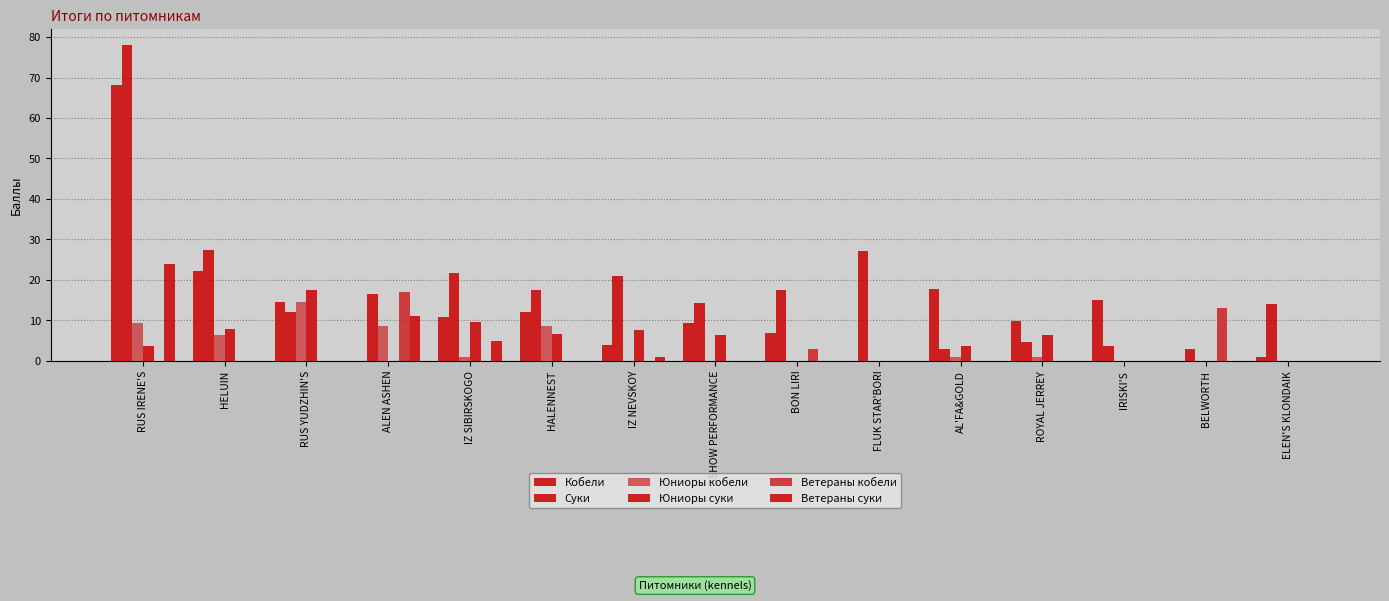

Reading left to right, what are all the values shown in this chart?

Кобели: RUS IRENE'S=68.2	HELUIN=22.2	RUS YUDZHIN'S=14.6	ALEN ASHEN=0.0	IZ SIBIRSKOGO=10.9	HALENNEST=12.2	IZ NEVSKOY=4.0	SHOW PERFORMANCE=9.4	BON LIRI=6.9	FLUK STAR'BORI=0.0	AL'FA&GOLD=17.7	ROYAL JERREY=9.8	IRISKI'S=15.0	BELWORTH=0.0	ELEN'S KLONDAIK=1.0
Суки: RUS IRENE'S=78.0	HELUIN=27.3	RUS YUDZHIN'S=12.0	ALEN ASHEN=16.6	IZ SIBIRSKOGO=21.6	HALENNEST=17.6	IZ NEVSKOY=21.0	SHOW PERFORMANCE=14.4	BON LIRI=17.5	FLUK STAR'BORI=27.0	AL'FA&GOLD=3.0	ROYAL JERREY=4.7	IRISKI'S=3.8	BELWORTH=3.0	ELEN'S KLONDAIK=13.9
Юниоры кобели: RUS IRENE'S=9.3	HELUIN=6.5	RUS YUDZHIN'S=14.5	ALEN ASHEN=8.7	IZ SIBIRSKOGO=1.0	HALENNEST=8.5	IZ NEVSKOY=0.0	SHOW PERFORMANCE=0.0	BON LIRI=0.0	FLUK STAR'BORI=0.0	AL'FA&GOLD=1.0	ROYAL JERREY=1.0	IRISKI'S=0.0	BELWORTH=0.0	ELEN'S KLONDAIK=0.0
Юниоры суки: RUS IRENE'S=3.7	HELUIN=8.0	RUS YUDZHIN'S=17.6	ALEN ASHEN=0.0	IZ SIBIRSKOGO=9.6	HALENNEST=6.8	IZ NEVSKOY=7.8	SHOW PERFORMANCE=6.5	BON LIRI=0.0	FLUK STAR'BORI=0.0	AL'FA&GOLD=3.8	ROYAL JERREY=6.5	IRISKI'S=0.0	BELWORTH=0.0	ELEN'S KLONDAIK=0.0
Ветераны кобели: RUS IRENE'S=0.0	HELUIN=0.0	RUS YUDZHIN'S=0.0	ALEN ASHEN=17.0	IZ SIBIRSKOGO=0.0	HALENNEST=0.0	IZ NEVSKOY=0.0	SHOW PERFORMANCE=0.0	BON LIRI=3.0	FLUK STAR'BORI=0.0	AL'FA&GOLD=0.0	ROYAL JERREY=0.0	IRISKI'S=0.0	BELWORTH=13.0	ELEN'S KLONDAIK=0.0
Ветераны суки: RUS IRENE'S=24.0	HELUIN=0.0	RUS YUDZHIN'S=0.0	ALEN ASHEN=11.0	IZ SIBIRSKOGO=5.0	HALENNEST=0.0	IZ NEVSKOY=1.0	SHOW PERFORMANCE=0.0	BON LIRI=0.0	FLUK STAR'BORI=0.0	AL'FA&GOLD=0.0	ROYAL JERREY=0.0	IRISKI'S=0.0	BELWORTH=0.0	ELEN'S KLONDAIK=0.0